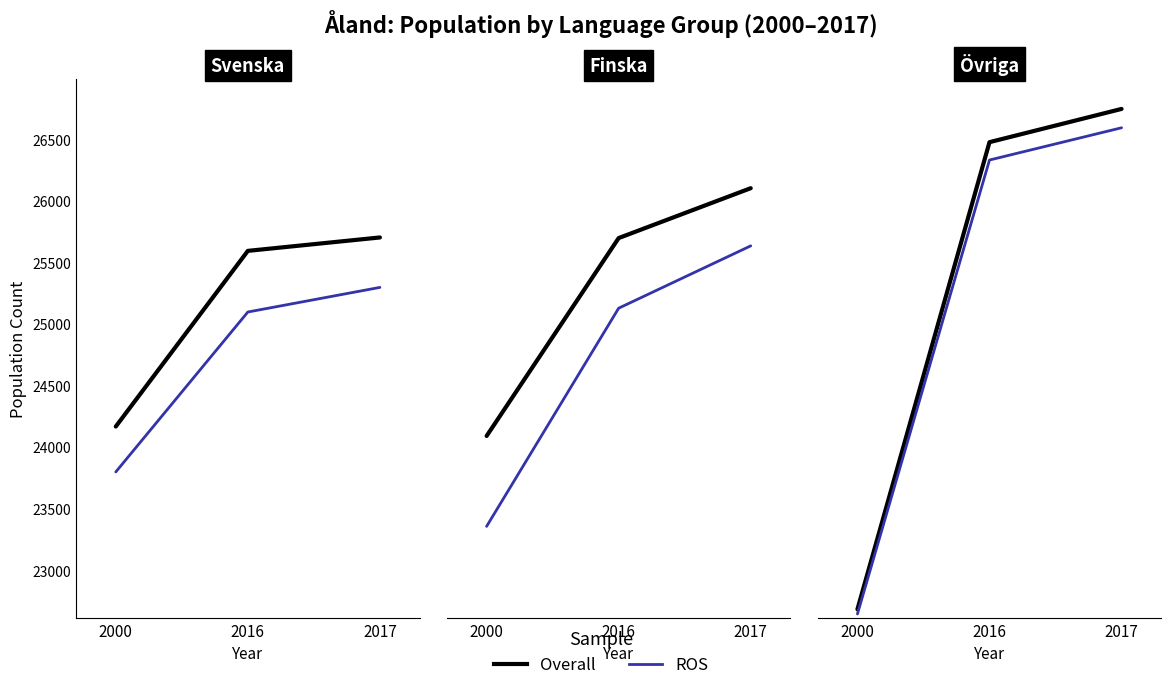

What are all the series names shown in the legend?

Overall, ROS